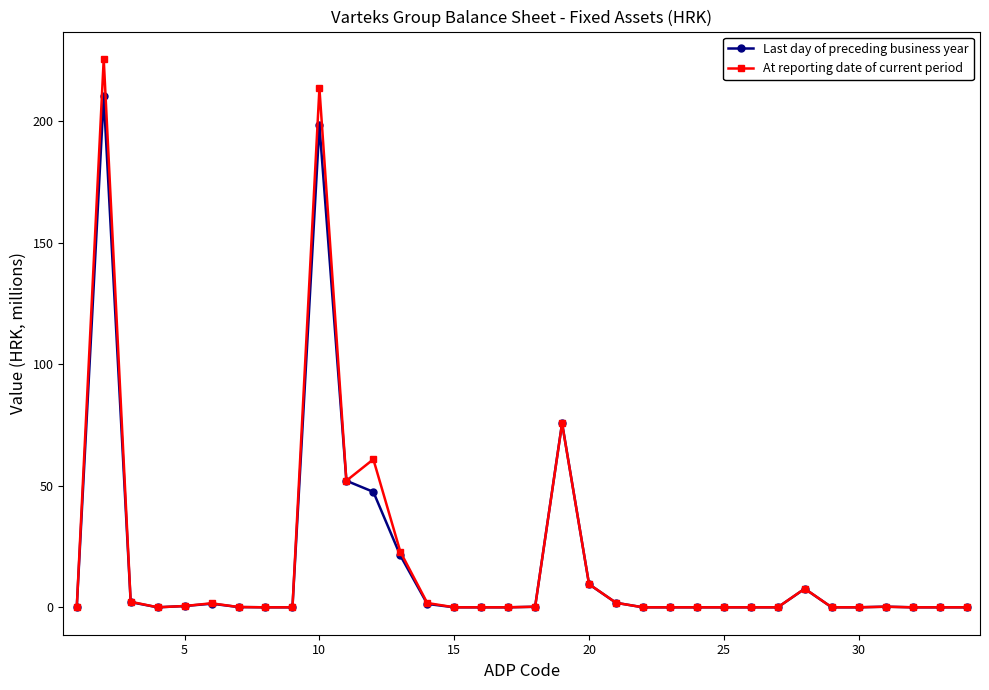

Which series has the widest spread of values?

At reporting date of current period